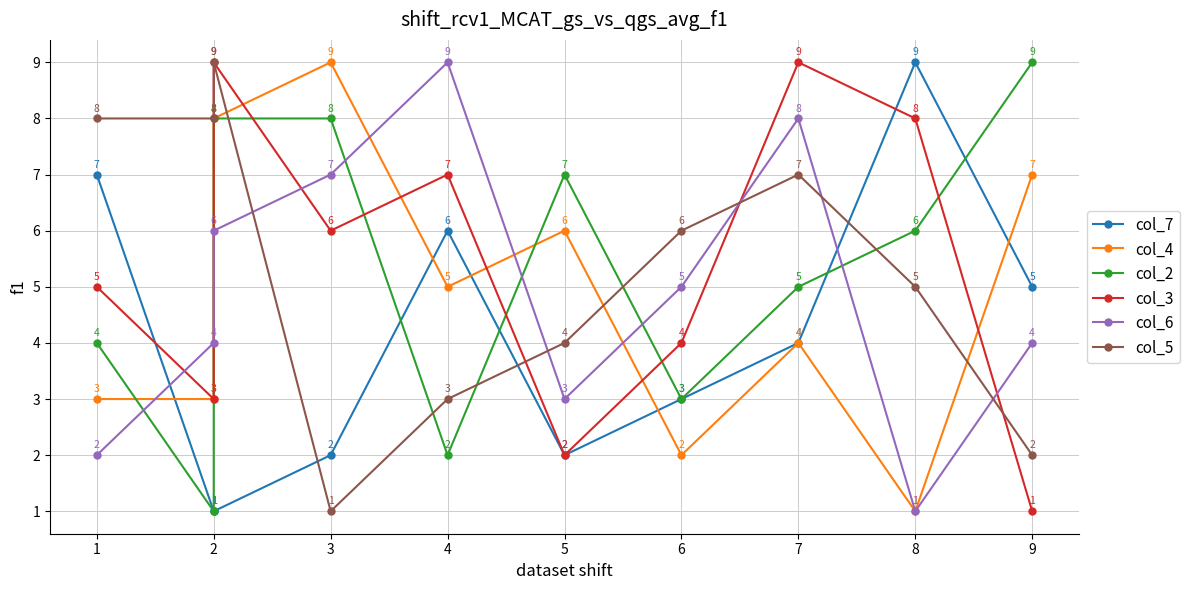

What are all the series names shown in the legend?

col_7, col_4, col_2, col_3, col_6, col_5